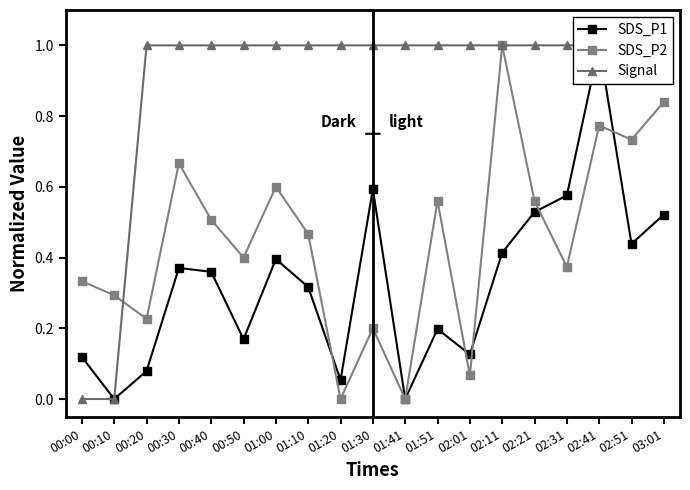

Reading left to right, transcribe all the data shown in this chart.

SDS_P1: 00:00=0.1	00:10=0.0	00:20=0.1	00:30=0.4	00:40=0.4	00:50=0.2	01:00=0.4	01:10=0.3	01:20=0.1	01:30=0.6	01:41=0.0	01:51=0.2	02:01=0.1	02:11=0.4	02:21=0.5	02:31=0.6	02:41=1.0	02:51=0.4	03:01=0.5
SDS_P2: 00:00=0.3	00:10=0.3	00:20=0.2	00:30=0.7	00:40=0.5	00:50=0.4	01:00=0.6	01:10=0.5	01:20=0.0	01:30=0.2	01:41=0.0	01:51=0.6	02:01=0.1	02:11=1.0	02:21=0.6	02:31=0.4	02:41=0.8	02:51=0.7	03:01=0.8
Signal: 00:00=0.0	00:10=0.0	00:20=1.0	00:30=1.0	00:40=1.0	00:50=1.0	01:00=1.0	01:10=1.0	01:20=1.0	01:30=1.0	01:41=1.0	01:51=1.0	02:01=1.0	02:11=1.0	02:21=1.0	02:31=1.0	02:41=1.0	02:51=1.0	03:01=1.0